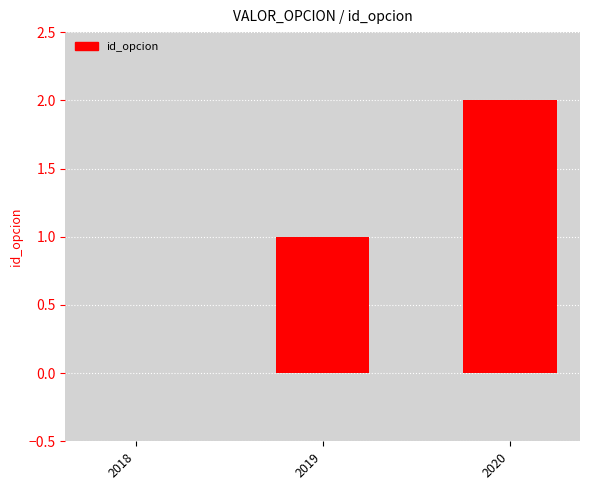

The chart shows a value of 1 at 2019. True or false?

True